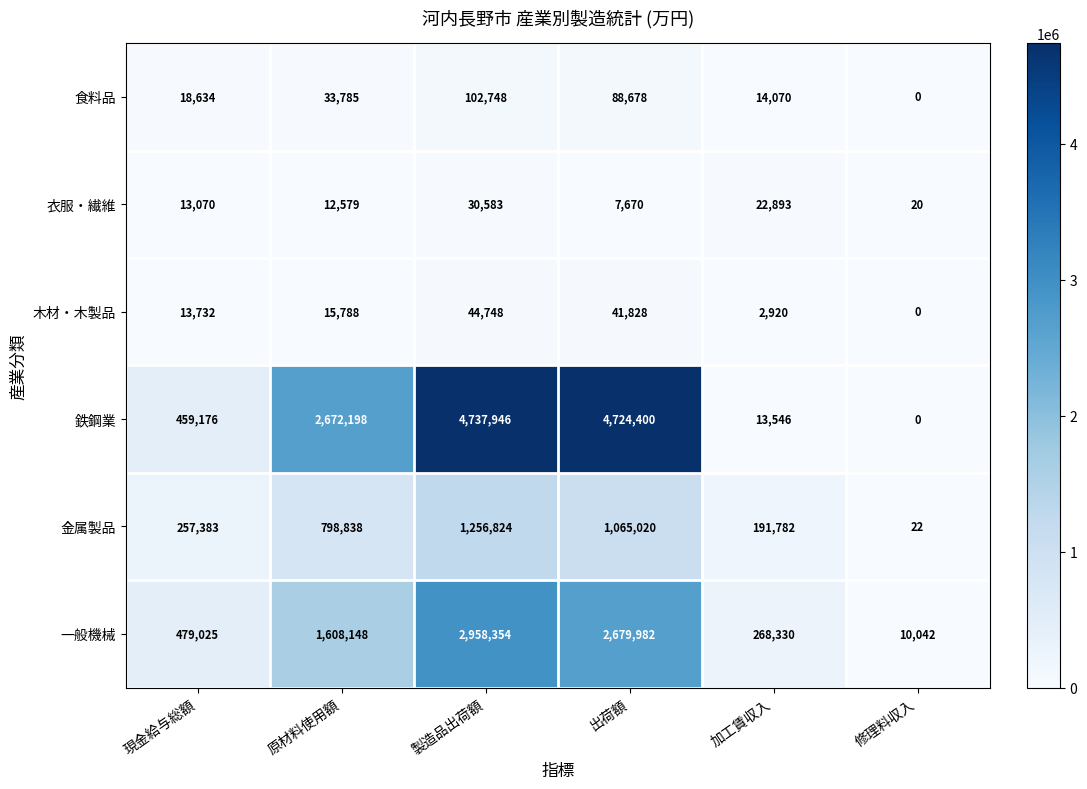

The value of 金属製品 at 出荷額 is 1065020. True or false?

True